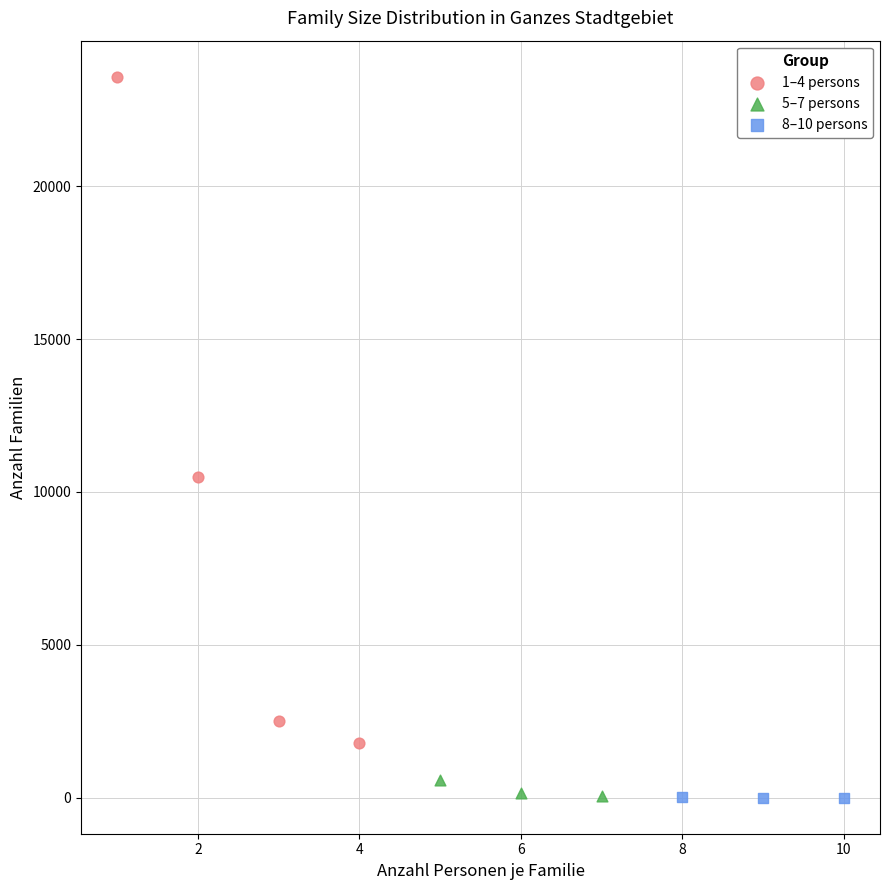

Which series reaches the maximum Y coordinate?

1–4 persons